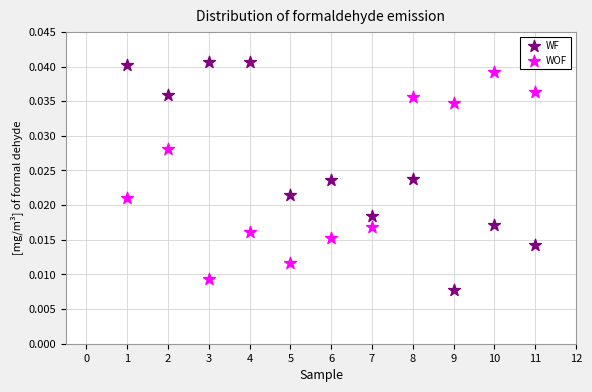

Which series contains the lowest Y value?

WF